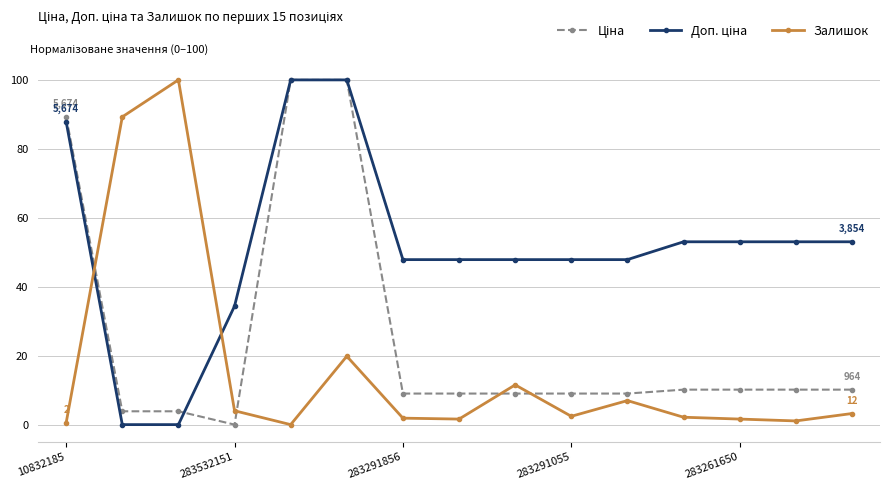

Does the chart have visible grid lines?

Yes